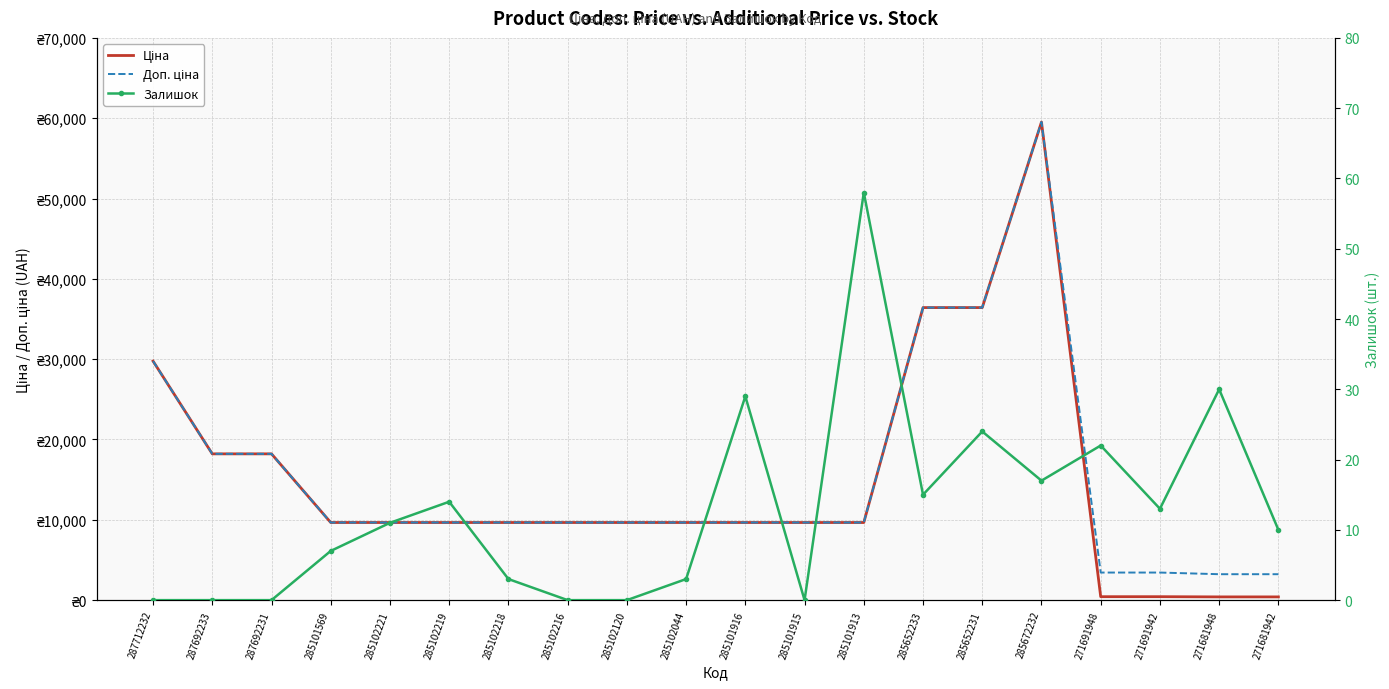

List the labels in order of Залишок value, largest first.

285101913, 271681948, 285101916, 285652231, 271691948, 285672232, 285652233, 285102219, 271691942, 285102221, 271681942, 285101569, 285102218, 285102044, 287712232, 287692233, 287692231, 285102216, 285102120, 285101915